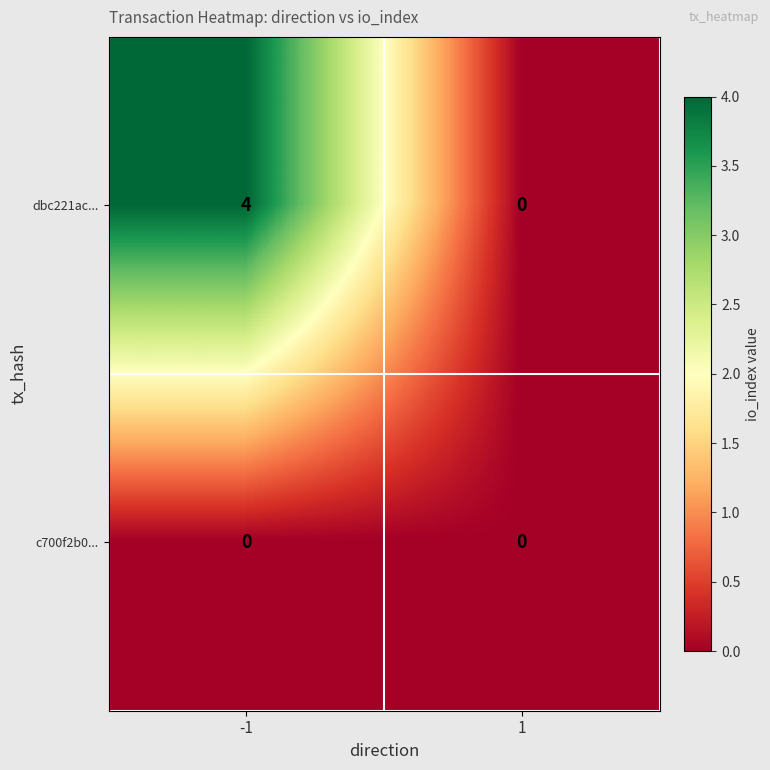

Which series has the largest range (max minus min)?

dbc221ac...